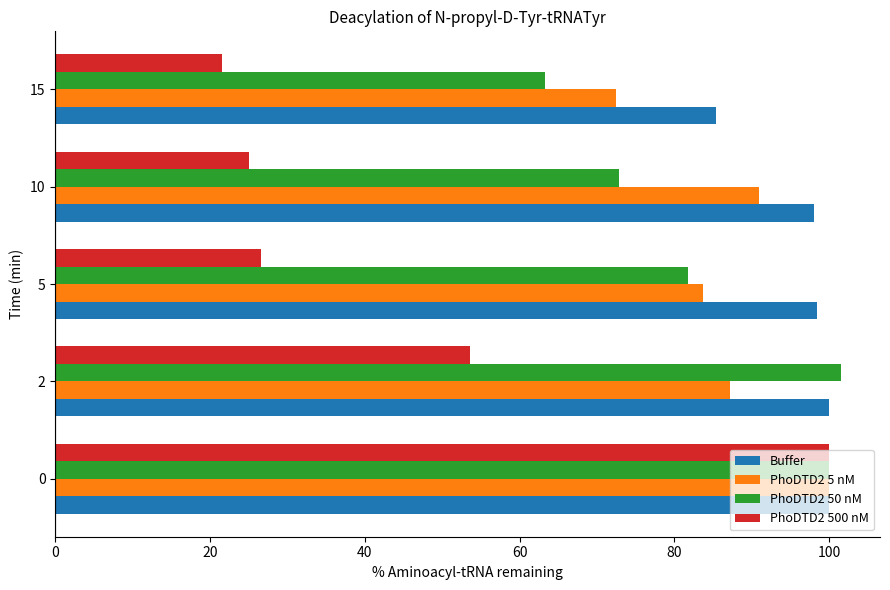

At how many categories does at least one series exceed 41?

5